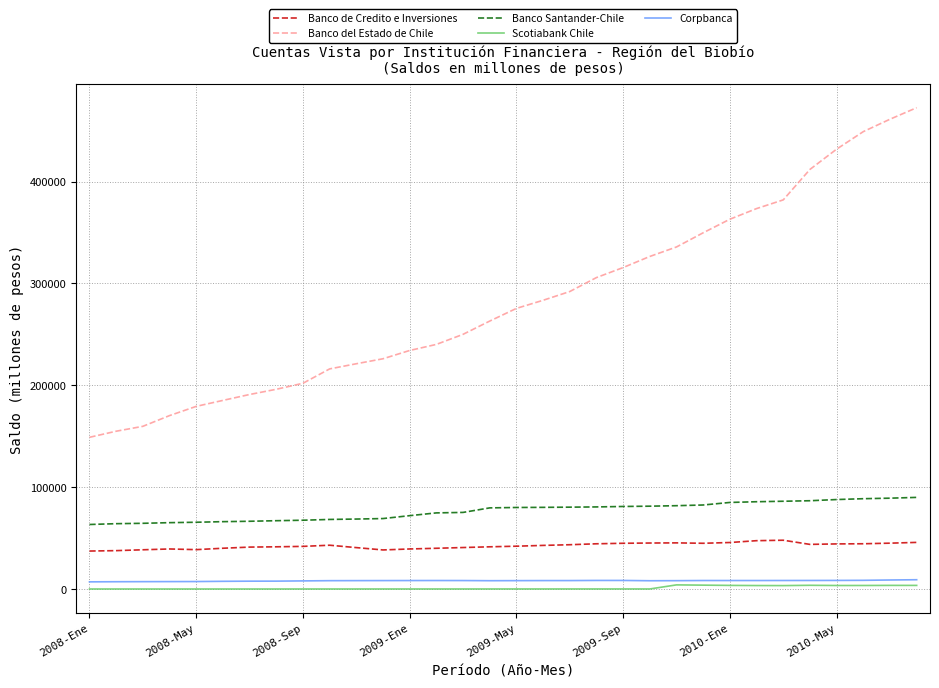

Which series has the largest total across all categories?

Banco del Estado de Chile